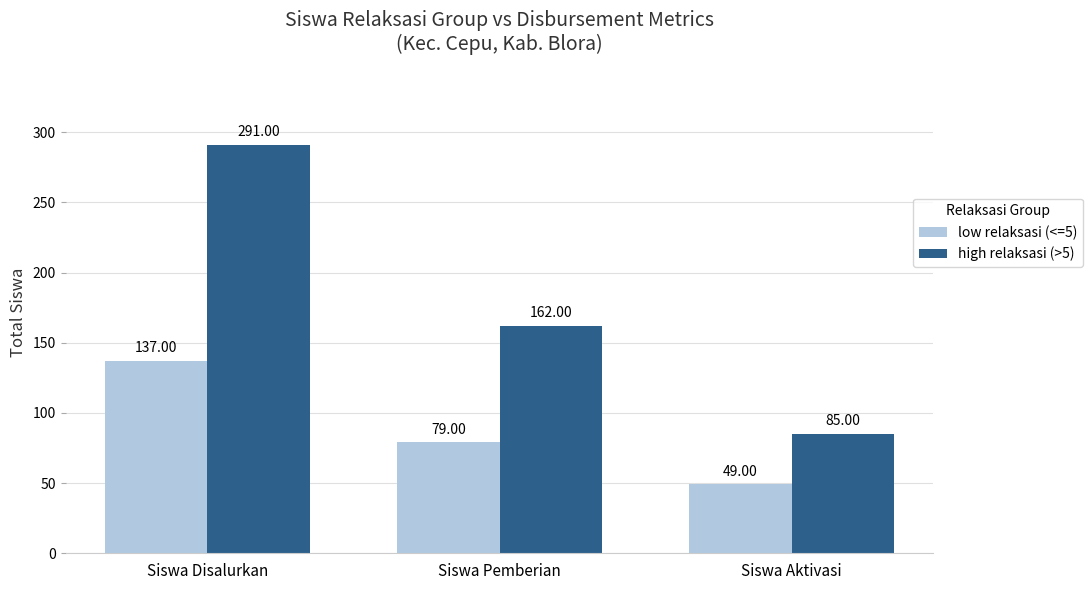

How many bars are there in total?

6